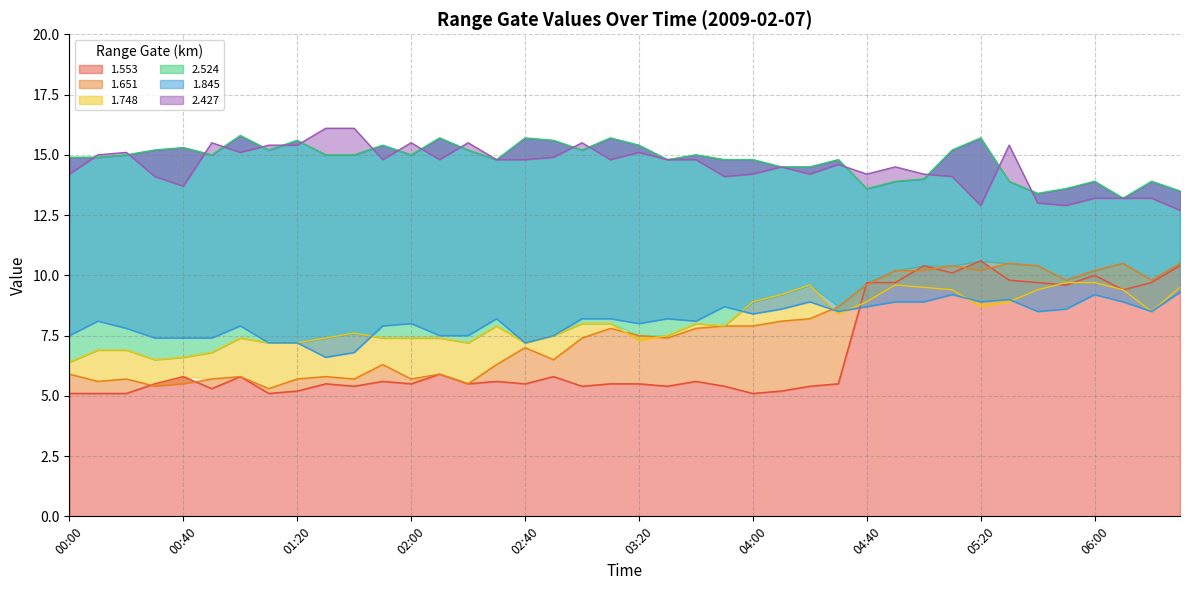

What is the difference between the second highest and second lowest values in the 2.427 series?

3.2